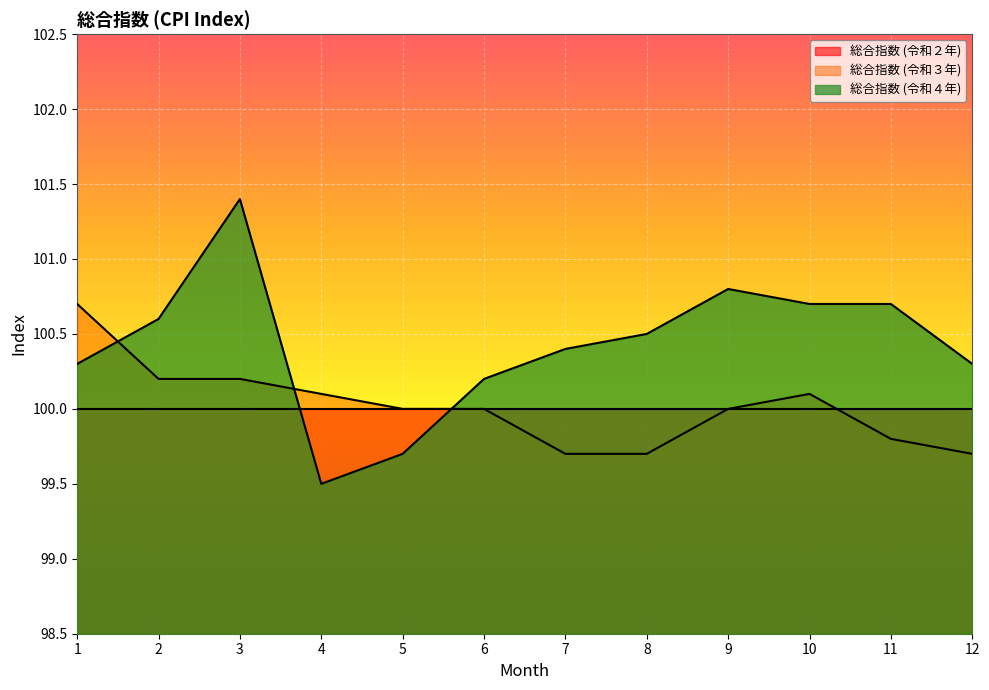

The value of 総合指数 (令和３年) at 12 is 47.4. True or false?

False